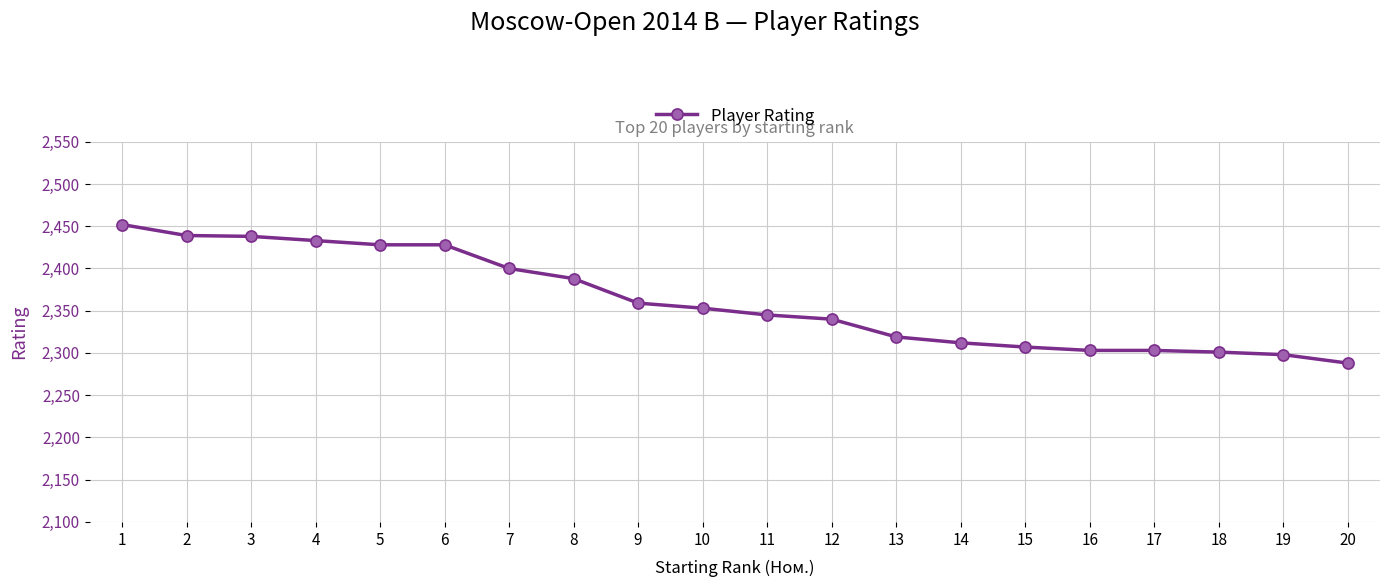

How many lines are shown in the chart?

1